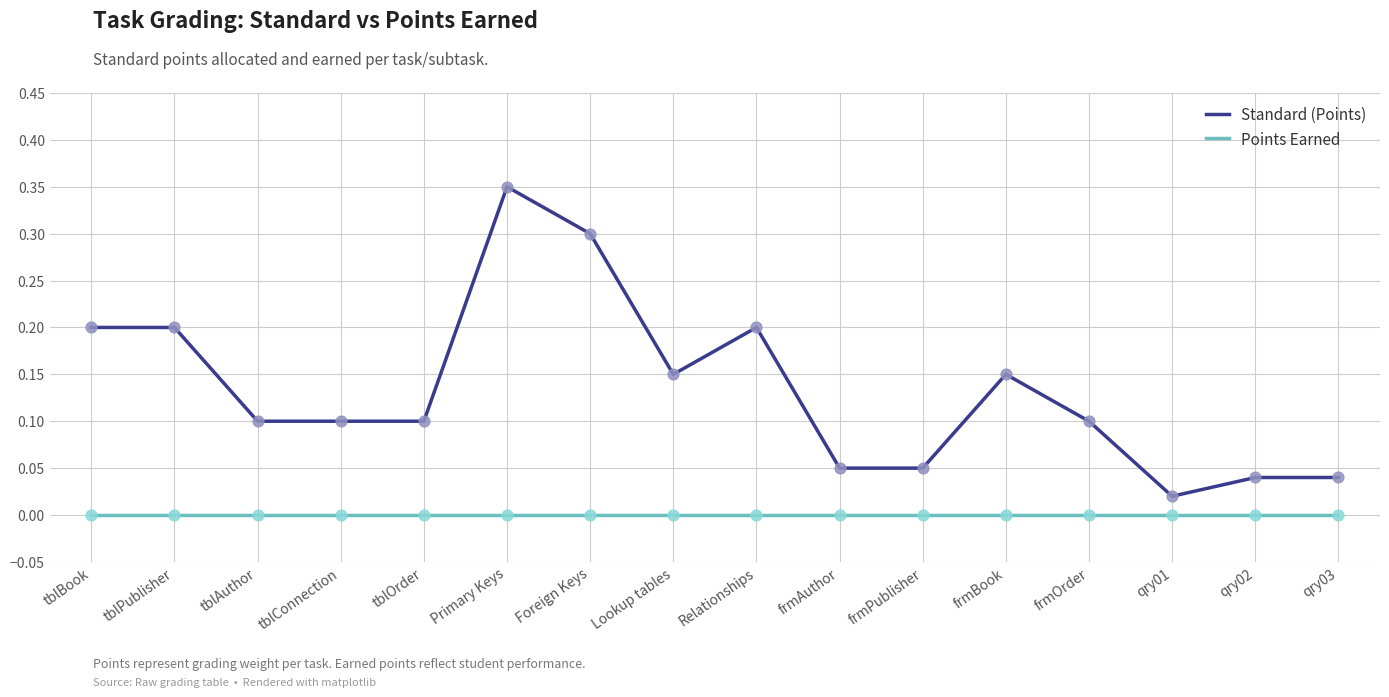

Is the value of Standard (Points) at frmAuthor greater than the value of Points Earned at Foreign Keys?

Yes